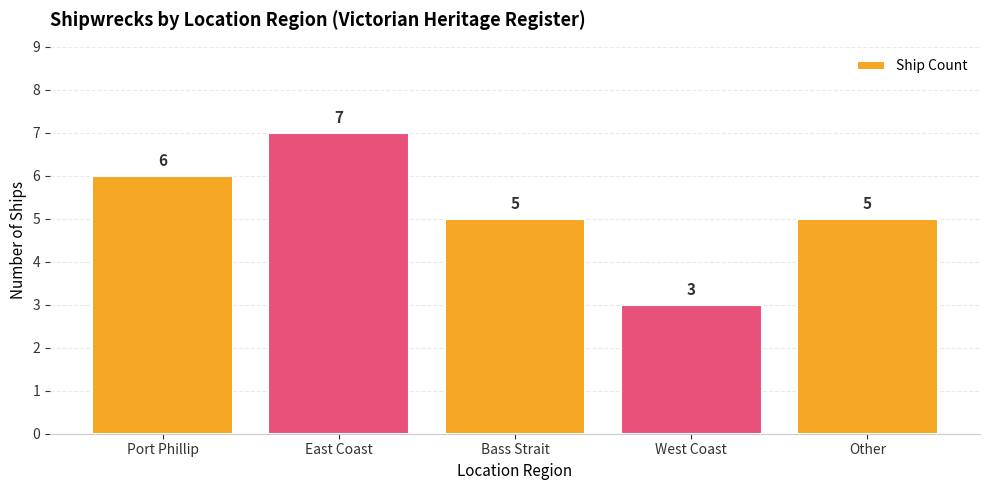

Count the number of data series in this chart.

1